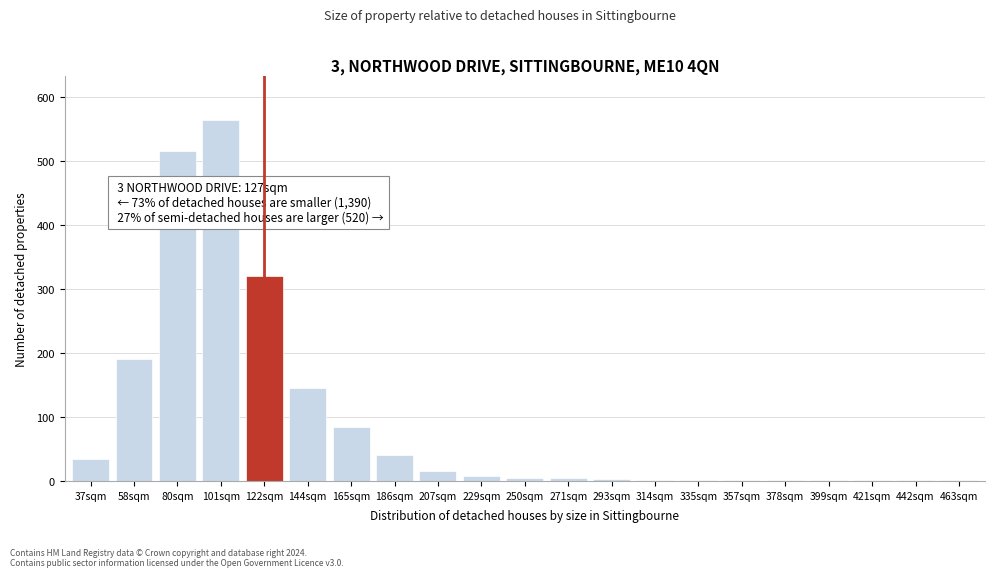

What value does the data have at 101sqm, to the nearest 100?

600